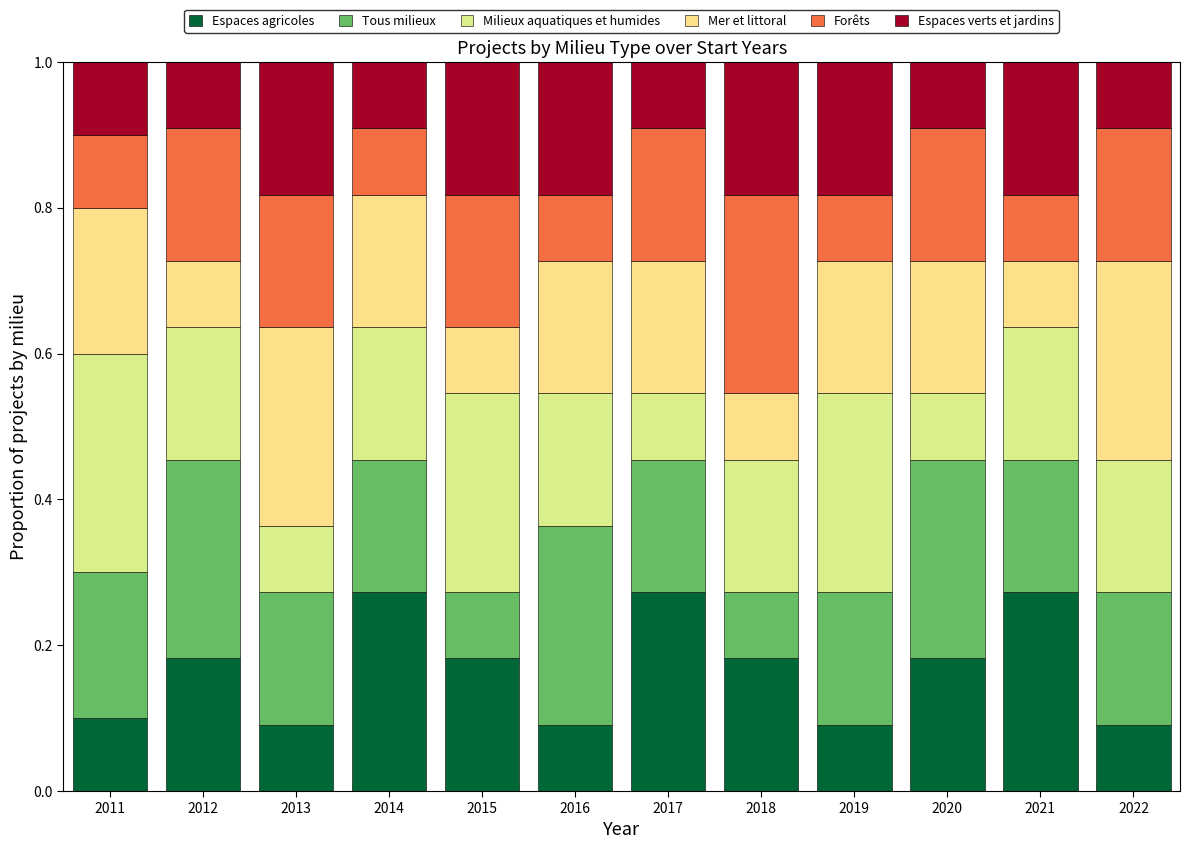

What is the total value across all series at 2022?

1.0